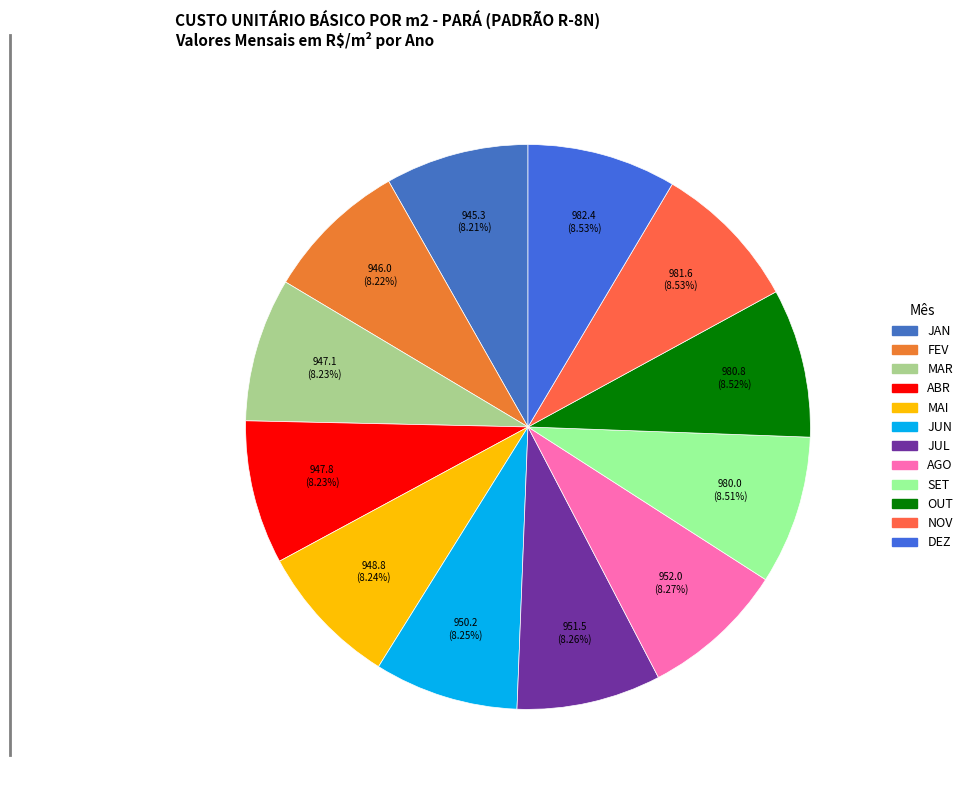

Is it true that FEV is 16% of the pie?

False